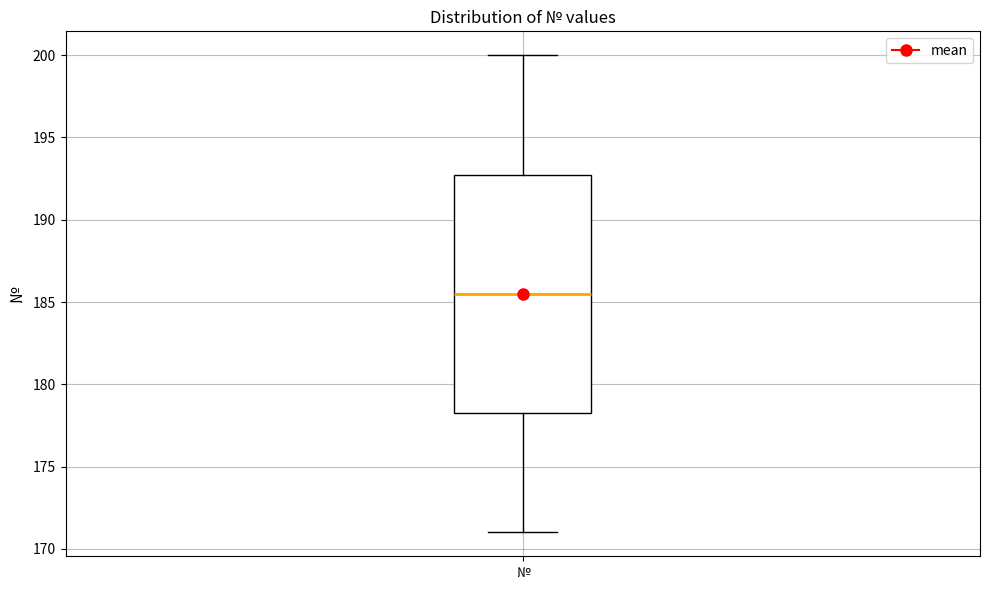

Read this box plot against the y-axis: the position of the median line, the range covered by the box, and the ends of both whiskers. The values are not printed on the chart, so give them approximately, as read against the axis.

median 185.5, box 178.5 to 193.0, whiskers 171.0 to 200.0